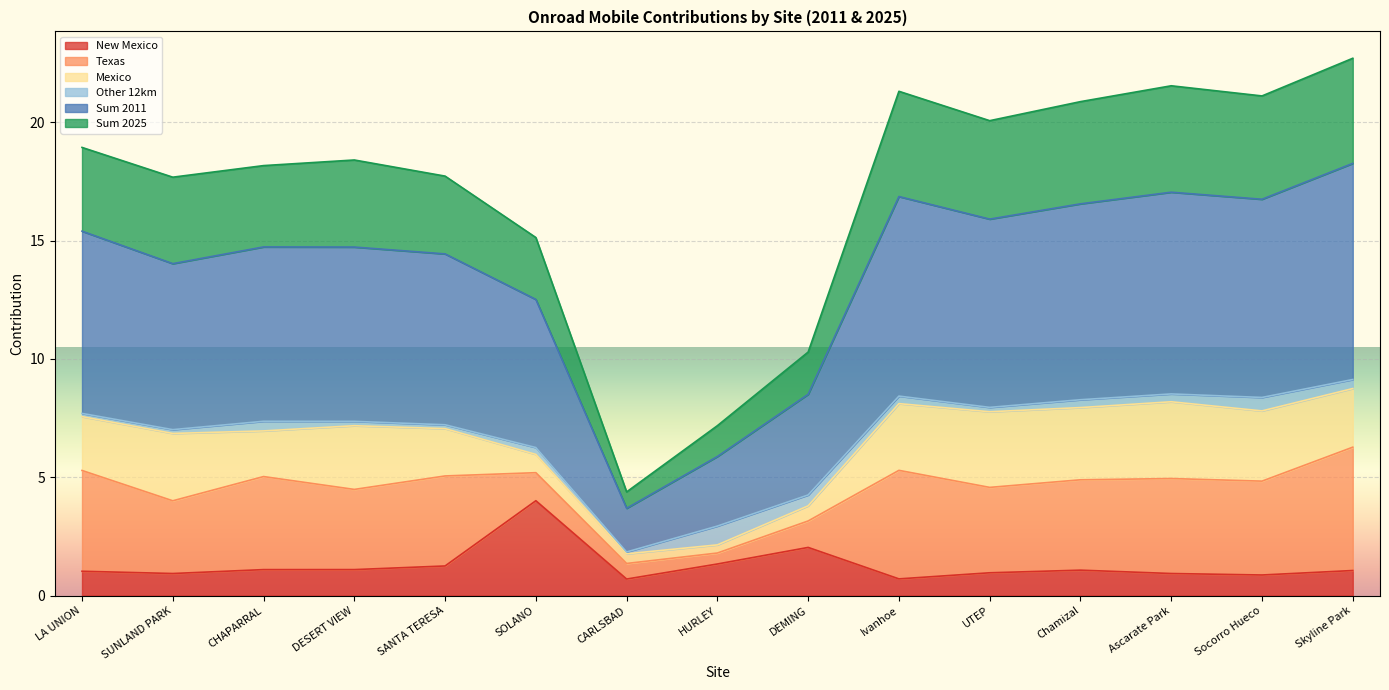

True or false: Sum 2025 and Sum 2011 intersect in this chart.

False